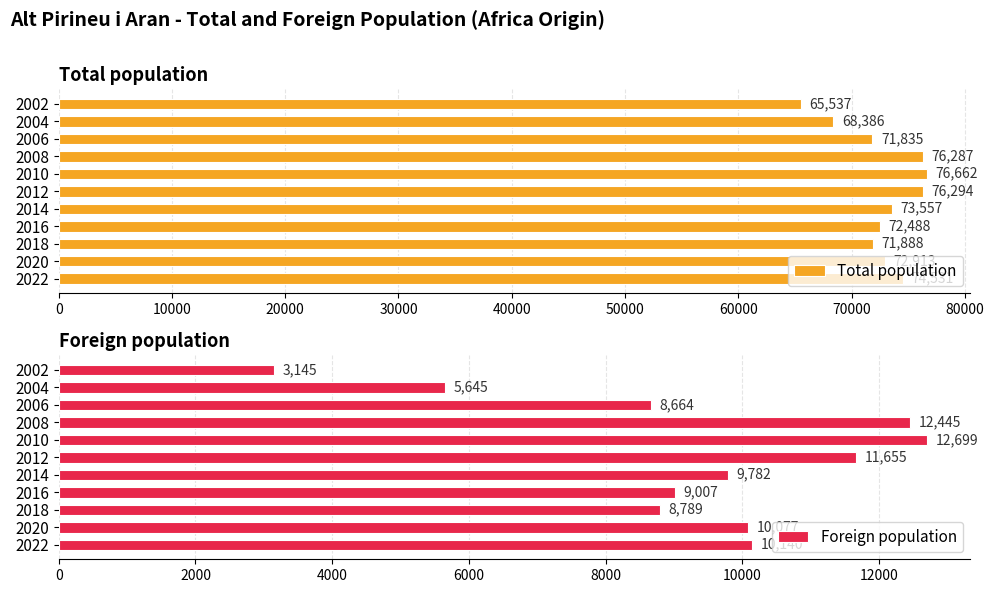

What is the difference between the second highest and minimum values in the Total population series?

10757